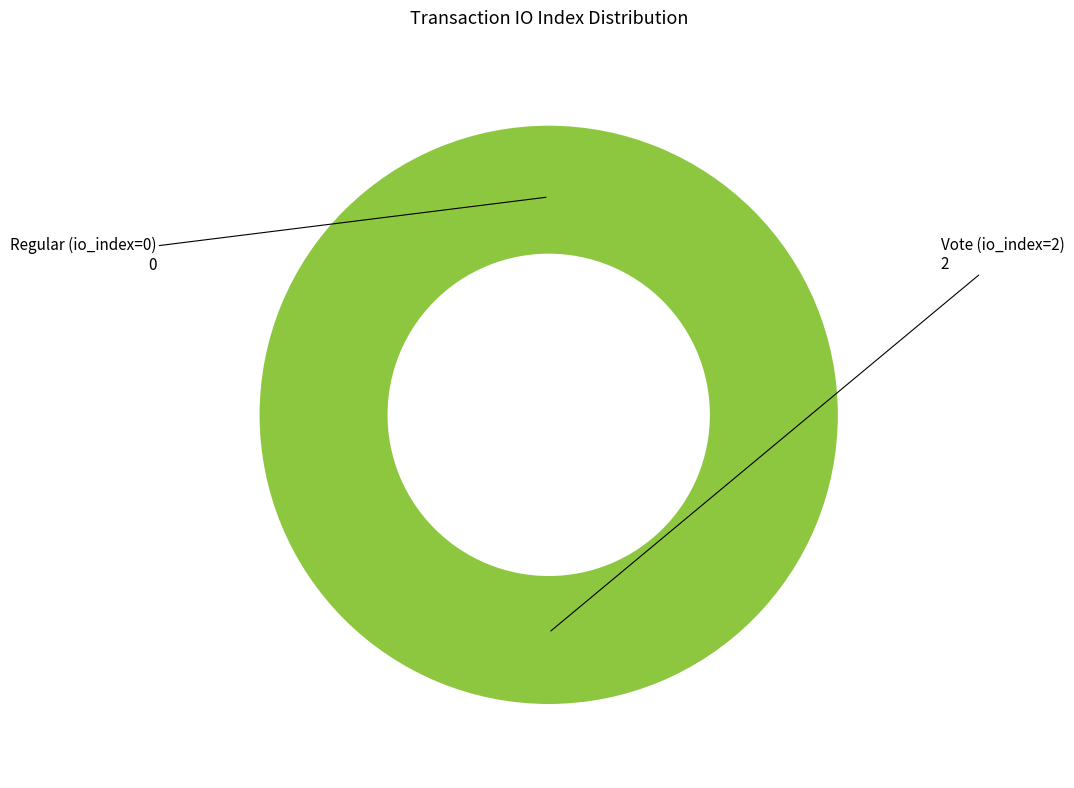

Which slice represents more than half of the pie?

Vote (io_index=2)